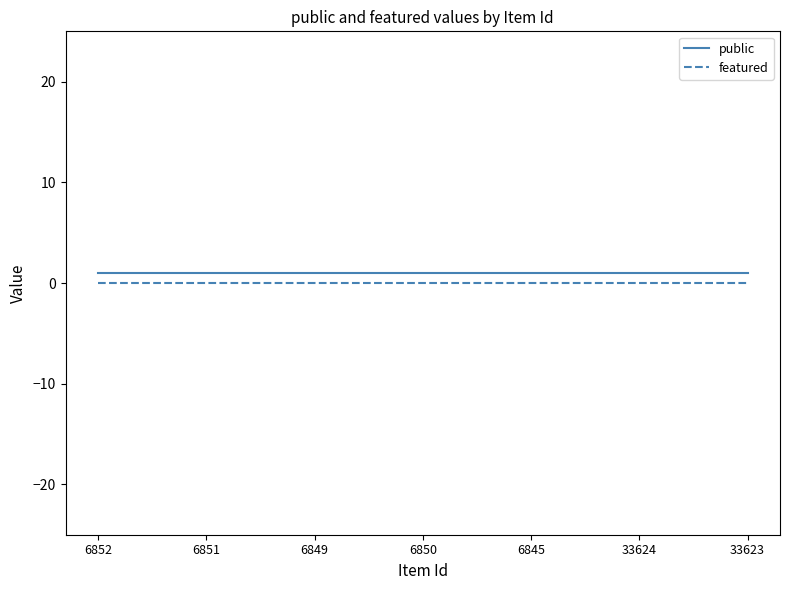

What is the difference between the highest and lowest values at 6852?

1